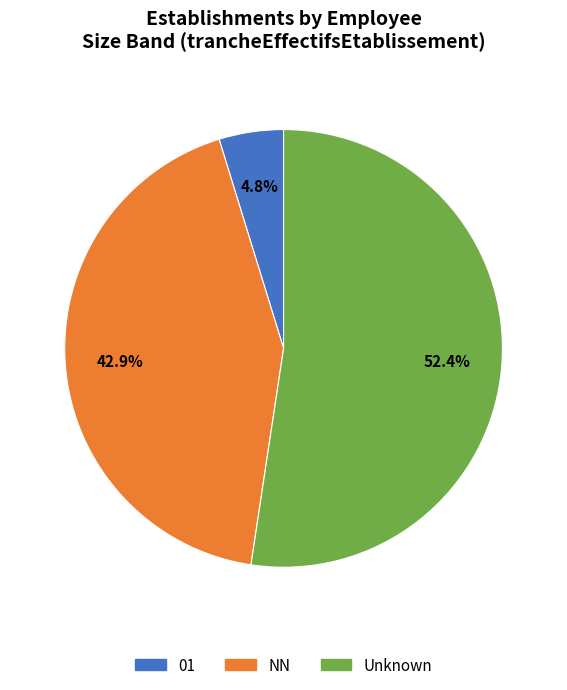

To the nearest percent, what is the difference between the largest and smallest slice percentages?

48%